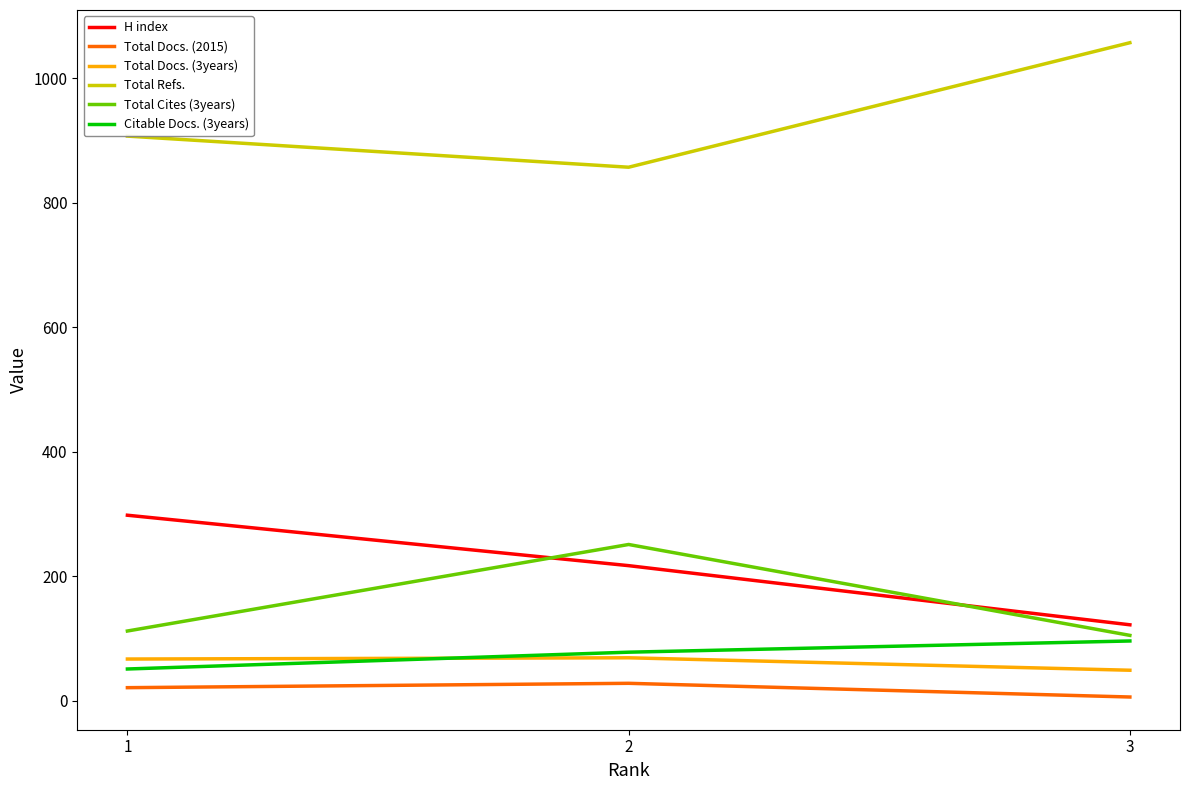

Which series changed the most between 1 and 3?

H index